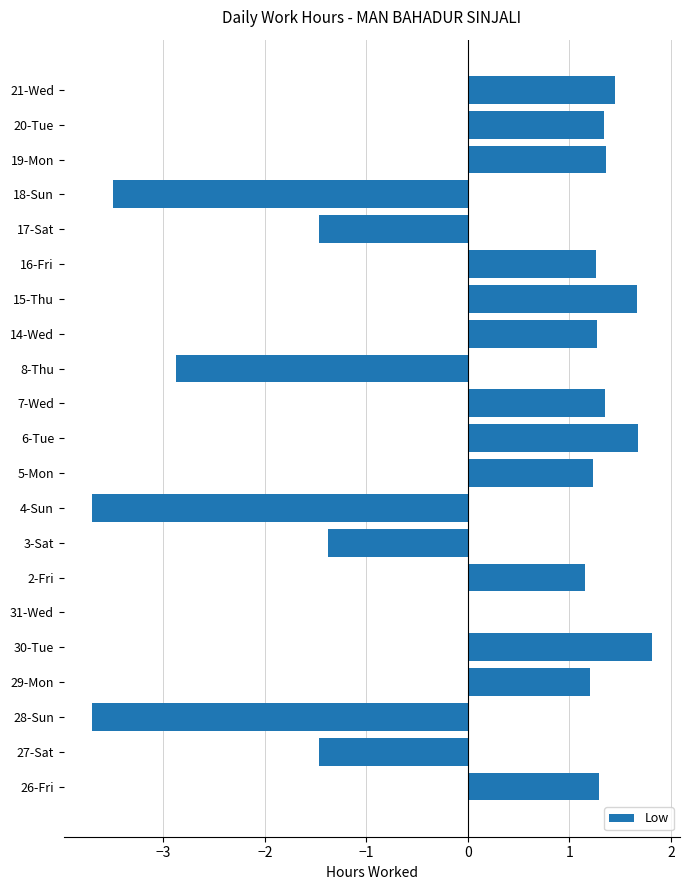

Approximately how many times larger is the value at 6-Tue compared to 20-Tue?

1.2